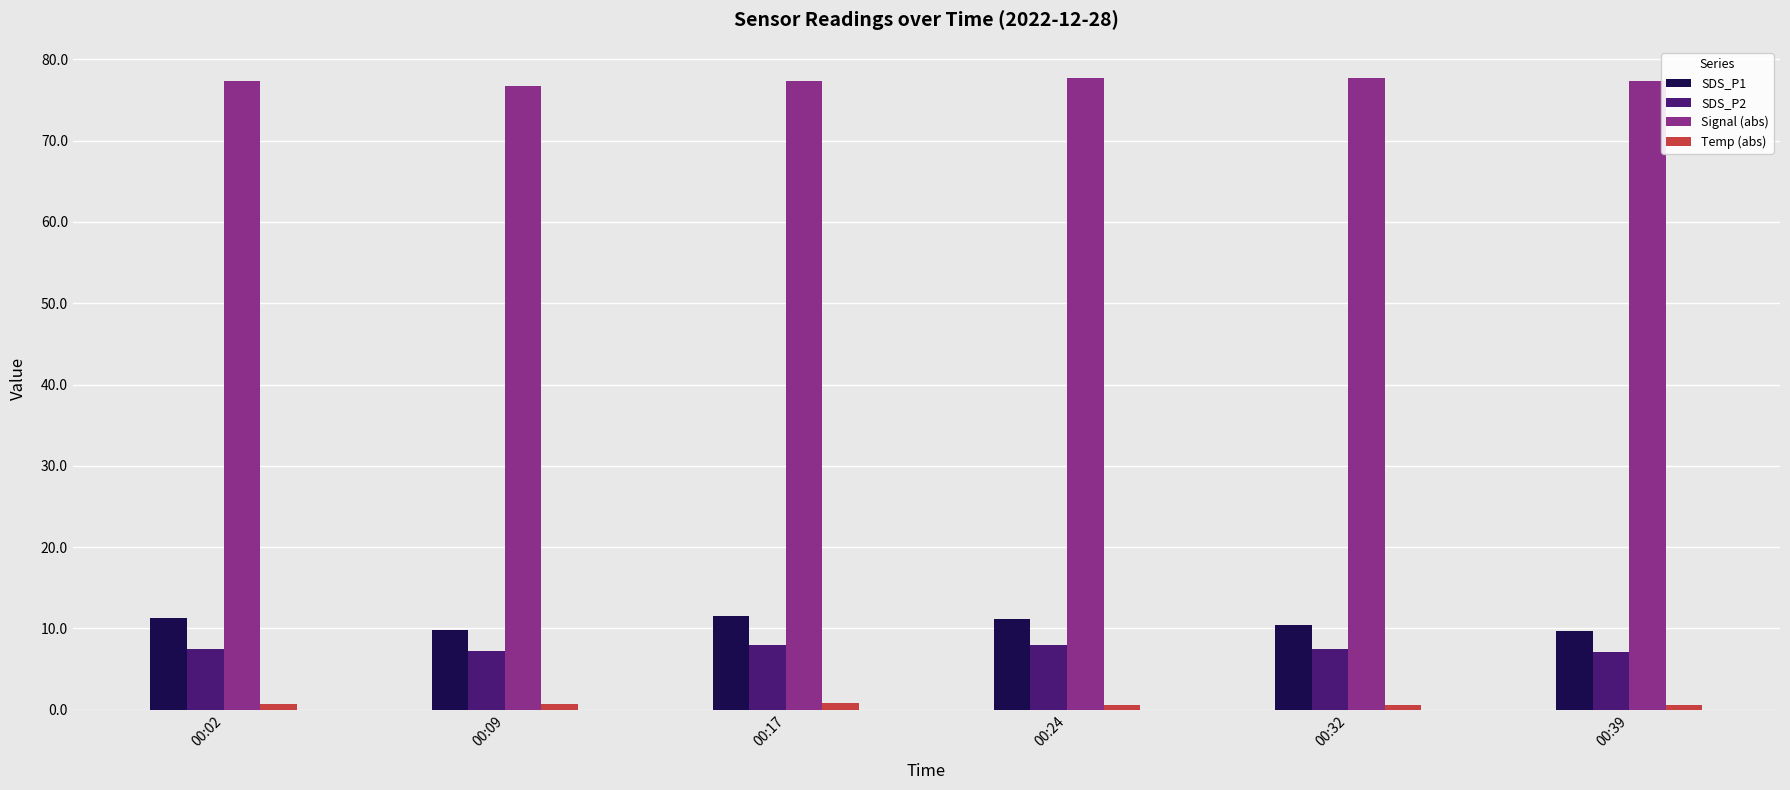

Which series has the largest total across all categories?

Signal (abs)